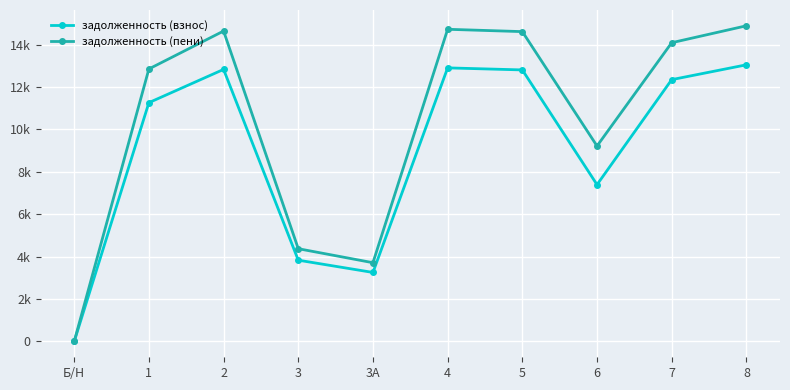

What are all the series names shown in the legend?

задолженность (взнос), задолженность (пени)